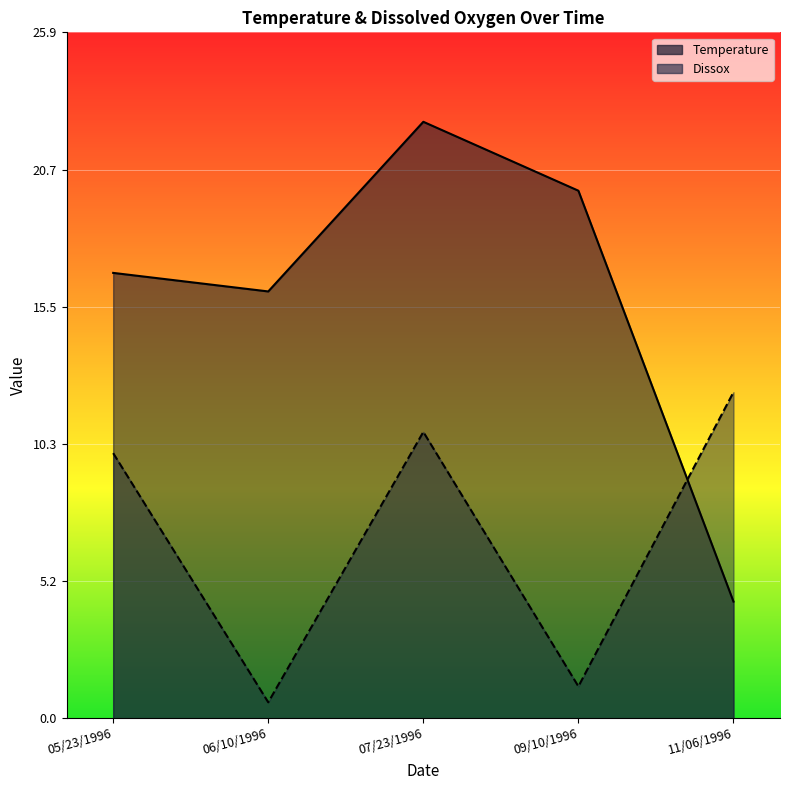

What is the difference between the Dissox values at 07/23/1996 and 11/06/1996?

1.5